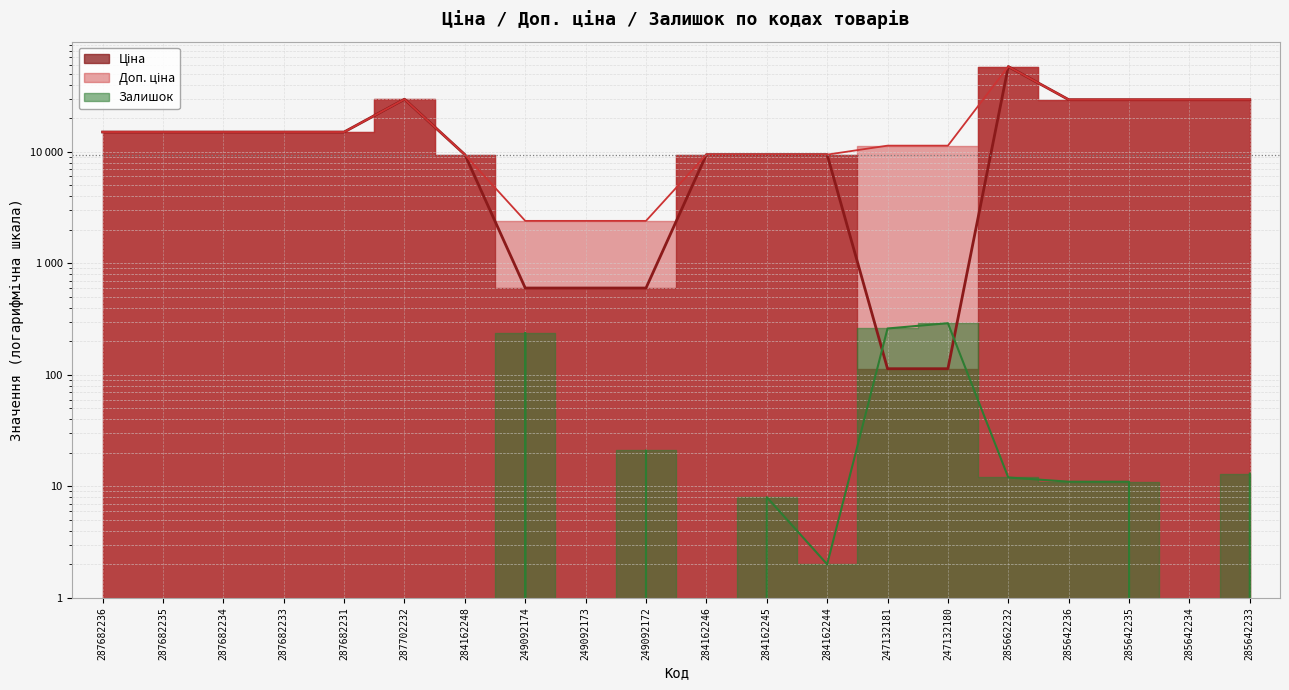

What is the value of the Доп. ціна point at the 3rd from the left?

15019.2